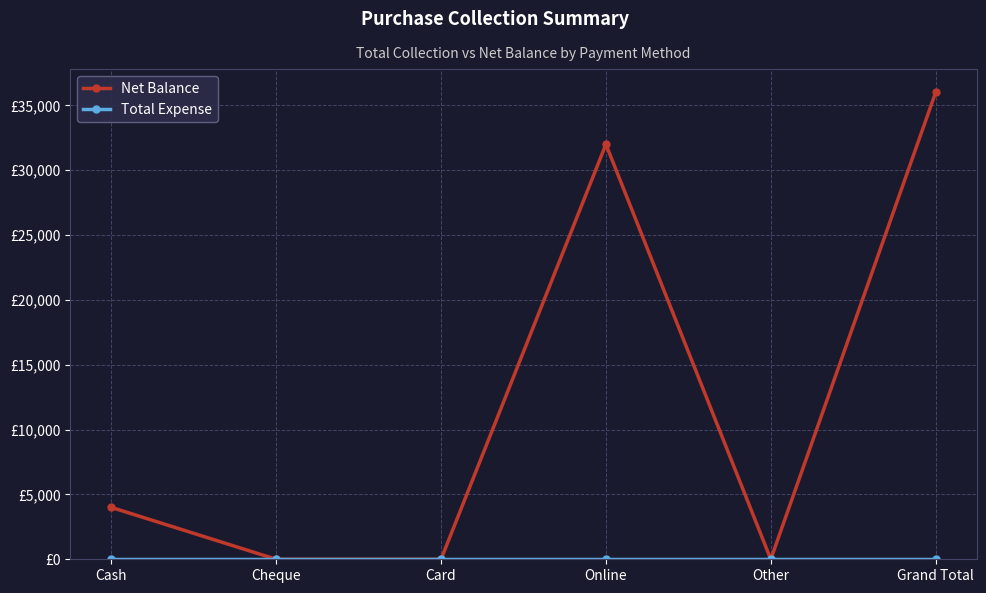

Rank the series by their average value, from lowest to highest.

Total Expense, Net Balance